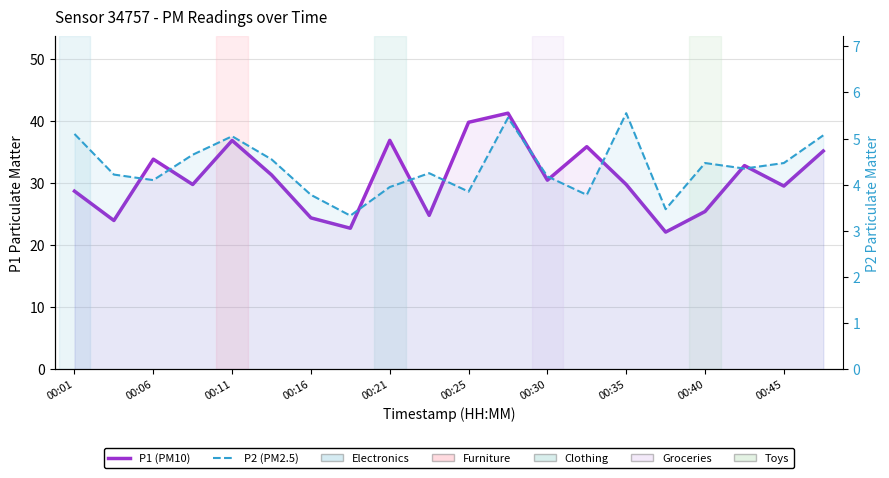

Which series has the largest range (max minus min)?

P1 (PM10)